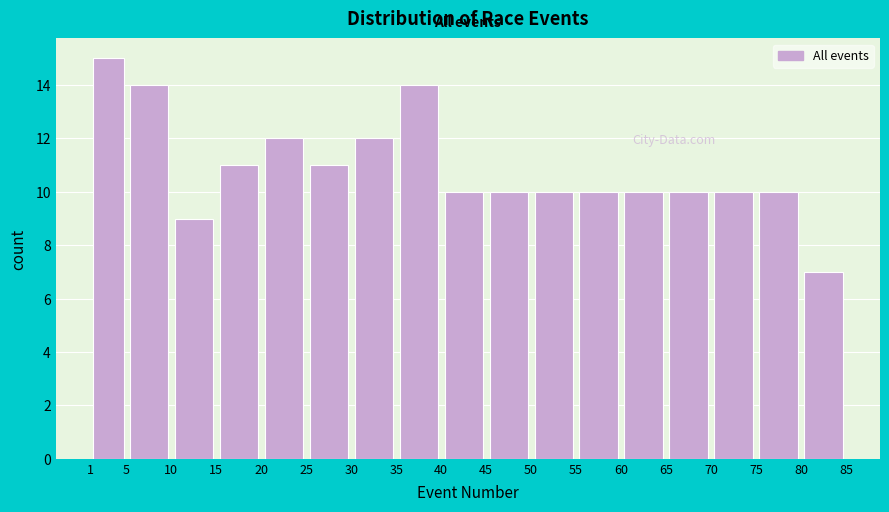

Which range on the x-axis has the tallest bar?

1 to 5